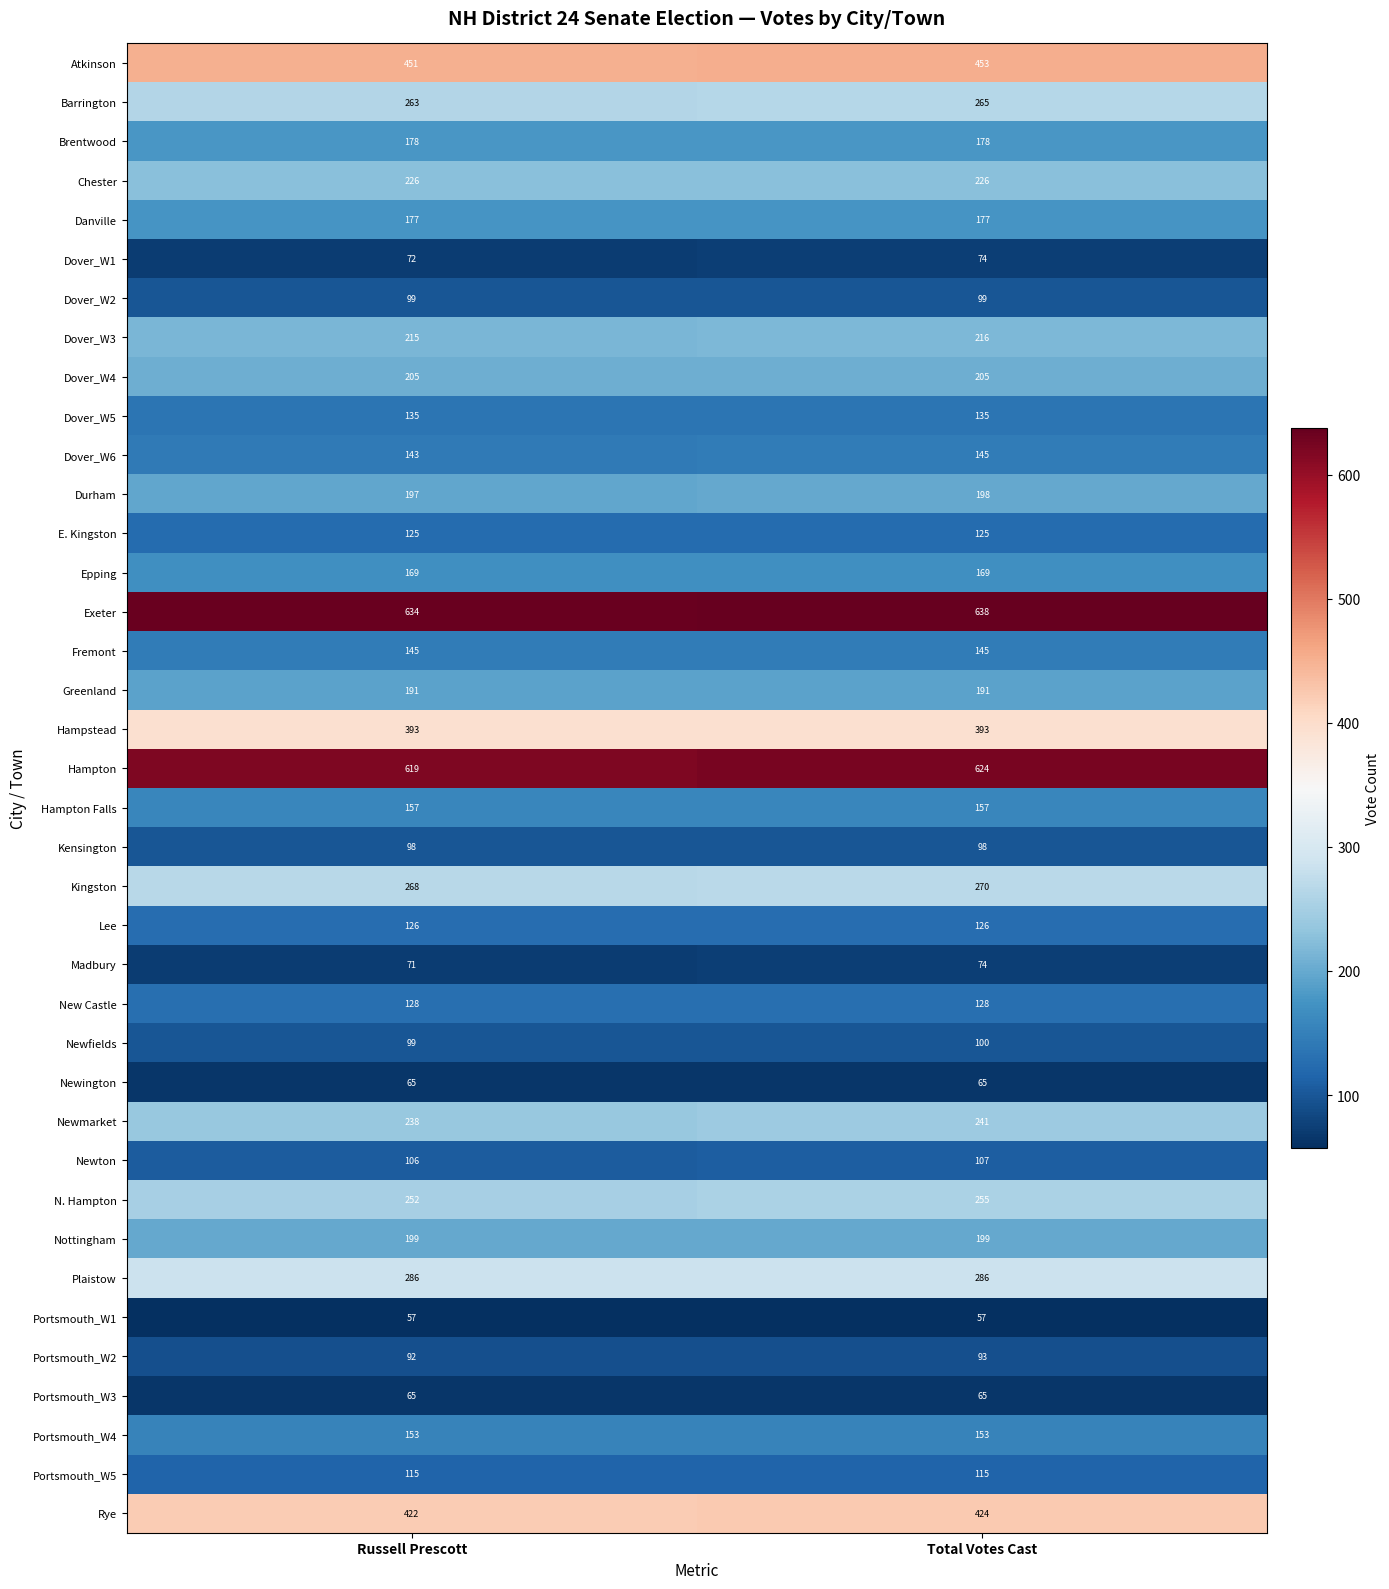

Rank the categories by Kingston value from highest to lowest.

Total Votes Cast, Russell Prescott